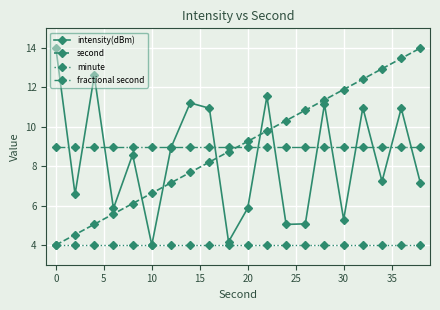

After their last crossing, which series has the higher values: fractional second or intensity(dBm)?

fractional second